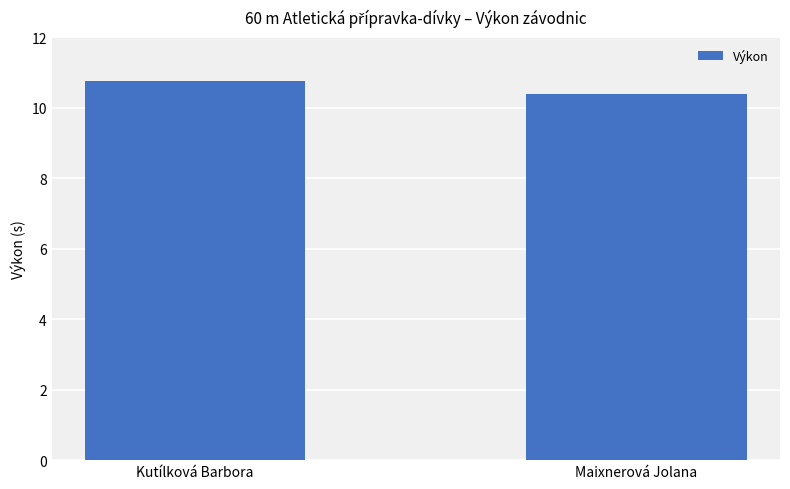

Reading right to left, transcribe all the data shown in this chart.

10.4	10.8